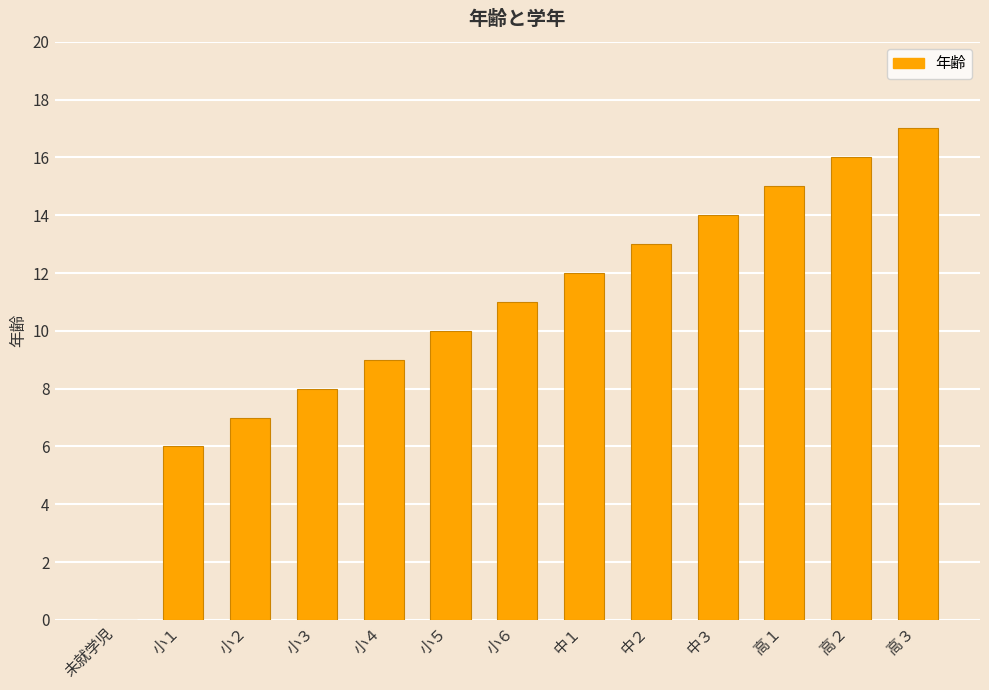

The chart shows a value of 6 at 小１. True or false?

True